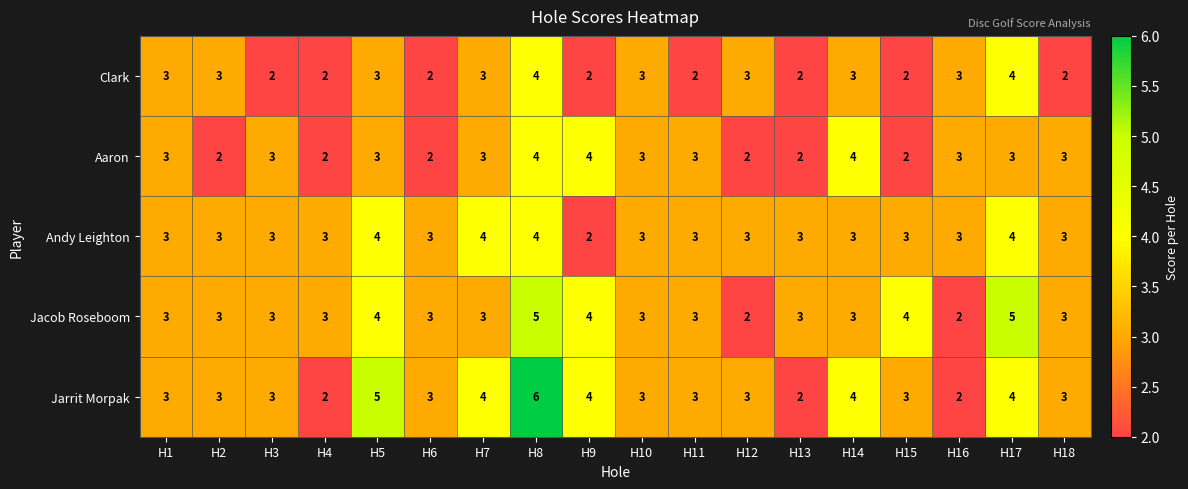

What is the sum of all Clark values?

48